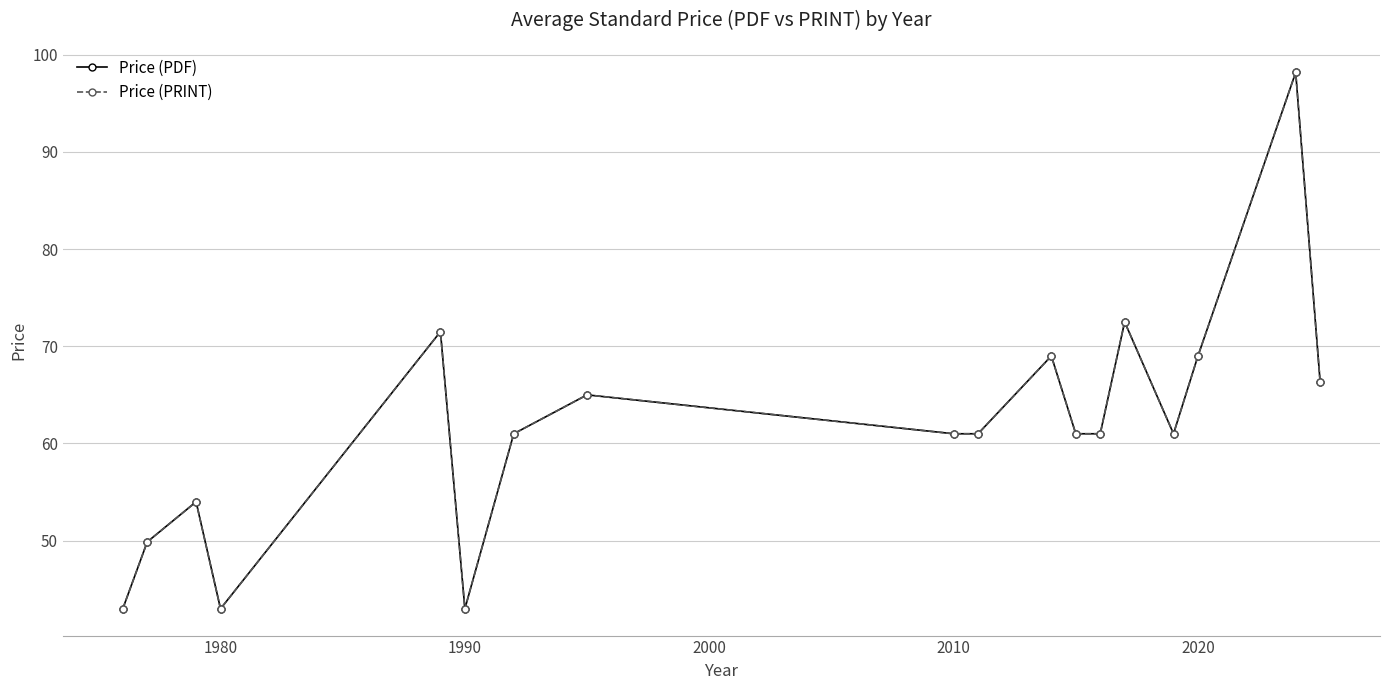

Does the chart have visible grid lines?

Yes